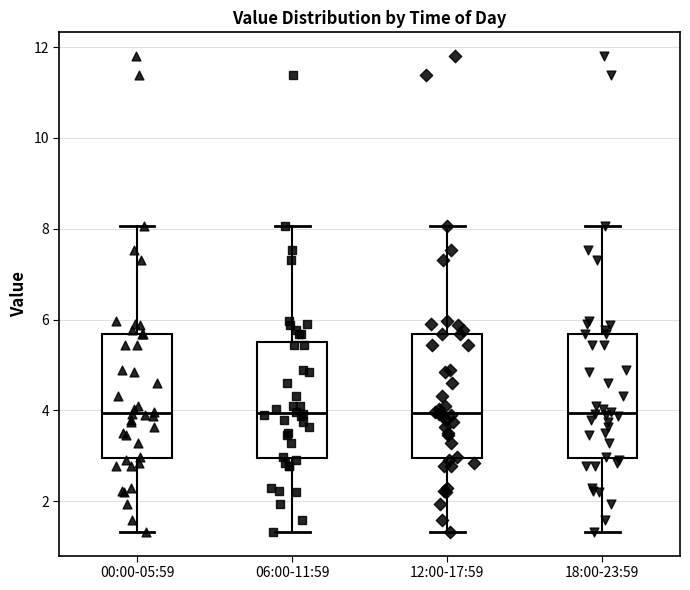

Where does the lower whisker of the box for 06:00-11:59 end on the y-axis? The values are not printed on the chart, so give them approximately, as read against the axis.

1.4